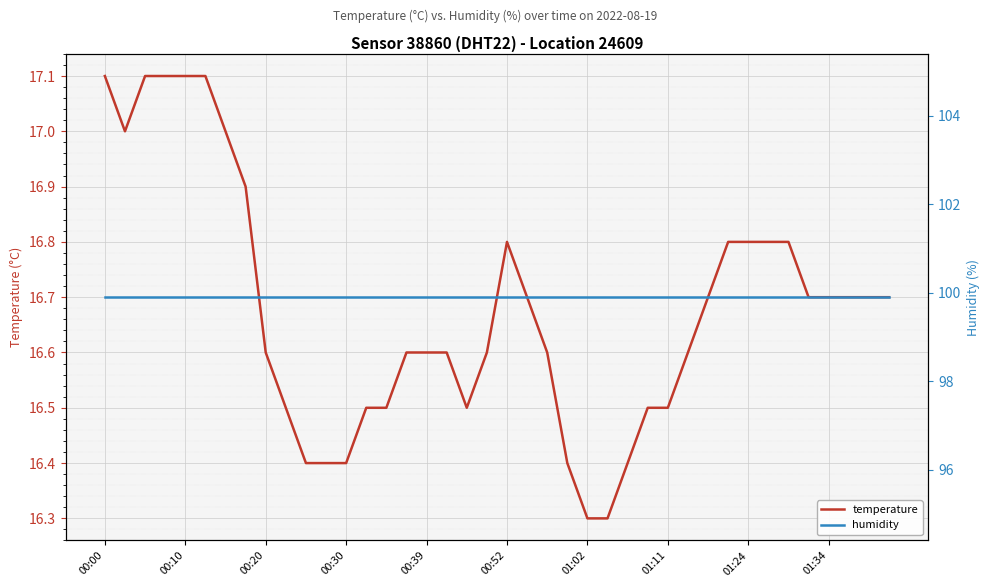

Reading right to left, transcribe all the data shown in this chart.

temperature: 16.7	16.7	16.7	16.7	16.7	16.8	16.8	16.8	16.8	16.7	16.6	16.5	16.5	16.4	16.3	16.3	16.4	16.6	16.7	16.8	16.6	16.5	16.6	16.6	16.6	16.5	16.5	16.4	16.4	16.4	16.5	16.6	16.9	17.0	17.1	17.1	17.1	17.1	17.0	17.1
humidity: 99.9	99.9	99.9	99.9	99.9	99.9	99.9	99.9	99.9	99.9	99.9	99.9	99.9	99.9	99.9	99.9	99.9	99.9	99.9	99.9	99.9	99.9	99.9	99.9	99.9	99.9	99.9	99.9	99.9	99.9	99.9	99.9	99.9	99.9	99.9	99.9	99.9	99.9	99.9	99.9